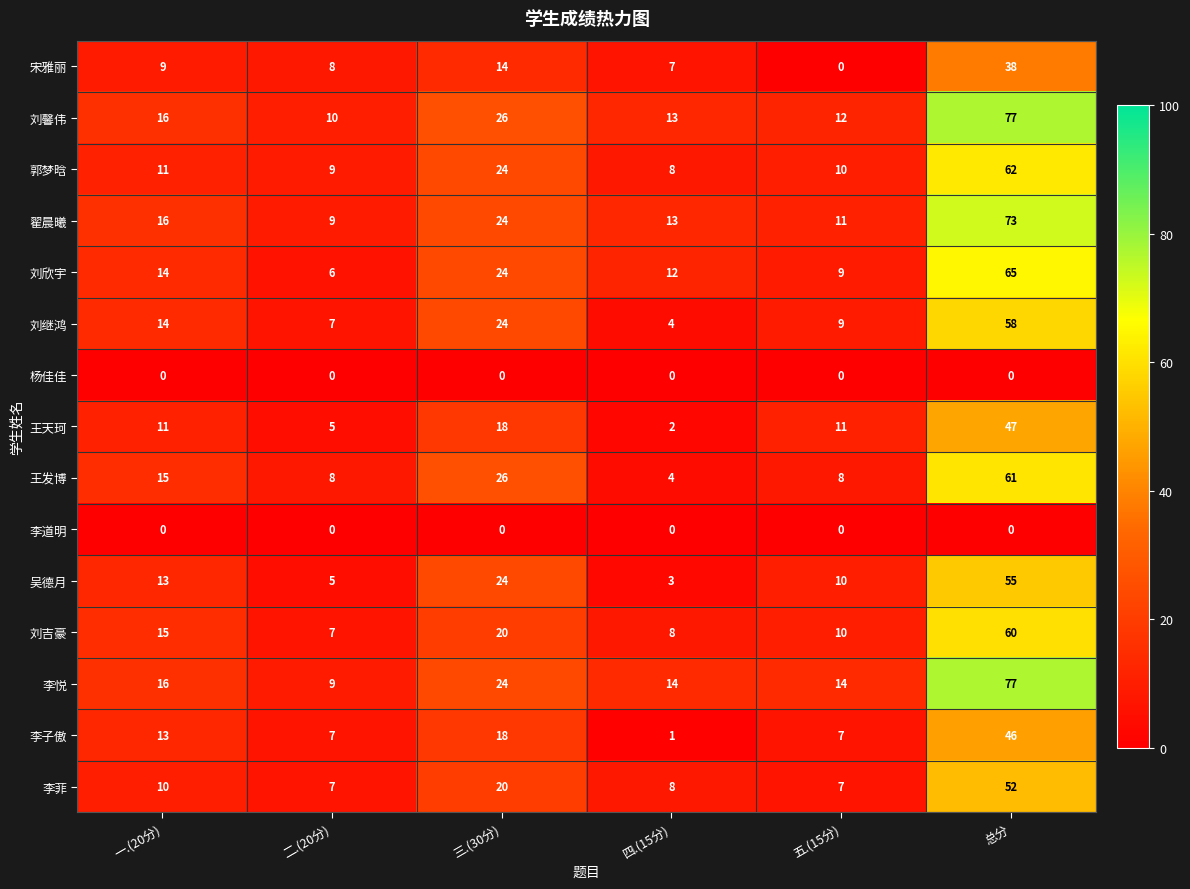

The 李道明 series shows 0 at 四.(15分). True or false?

True